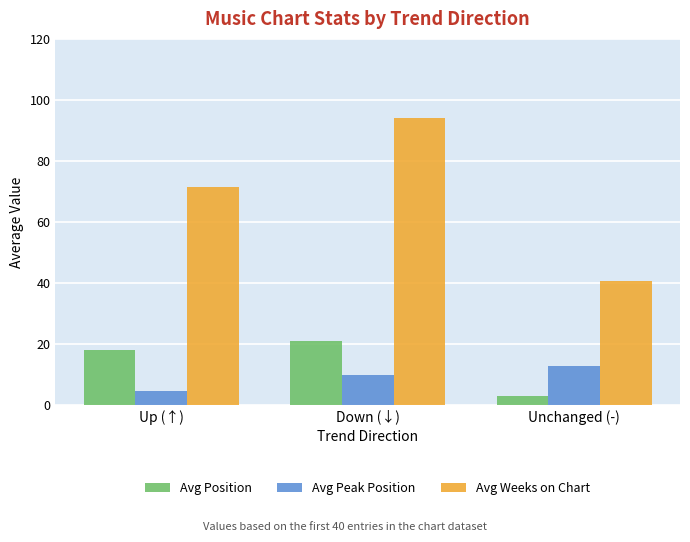

Which category has the lowest value across all series?

Unchanged (-)